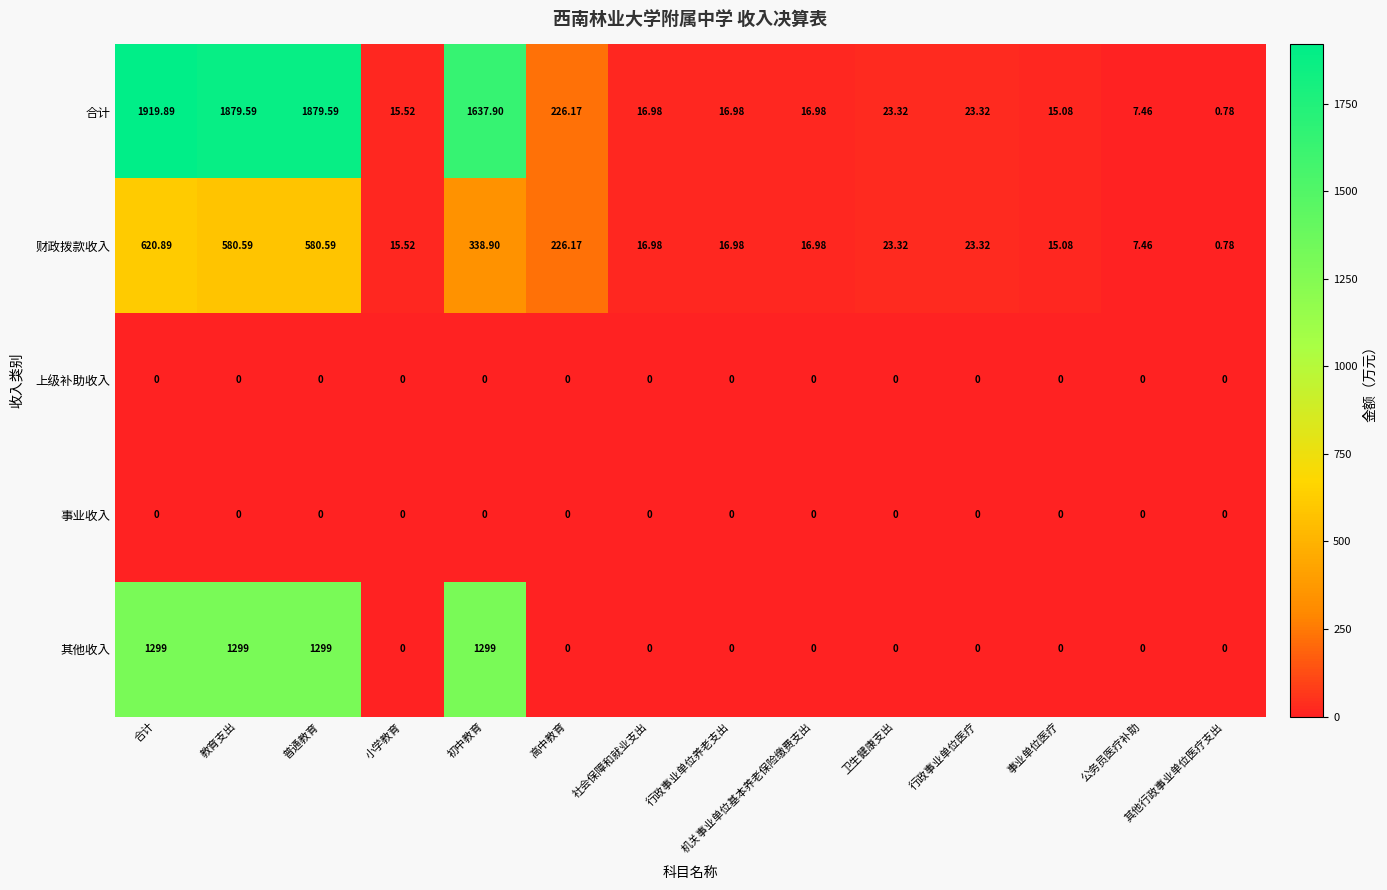

Where is 财政拨款收入 nearest to the value 310?

初中教育